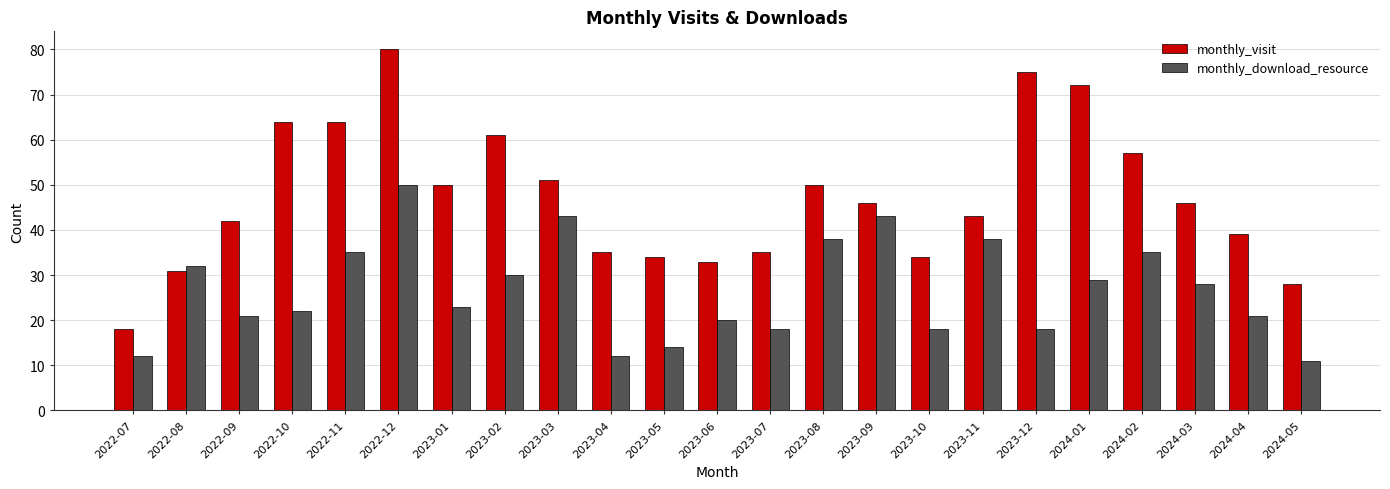

What position from the left is 2024-01?

19